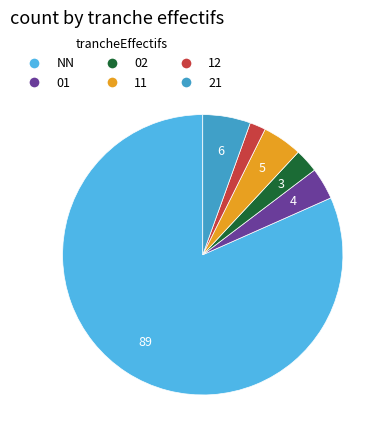

True or false: NN accounts for 93% of the total.

False